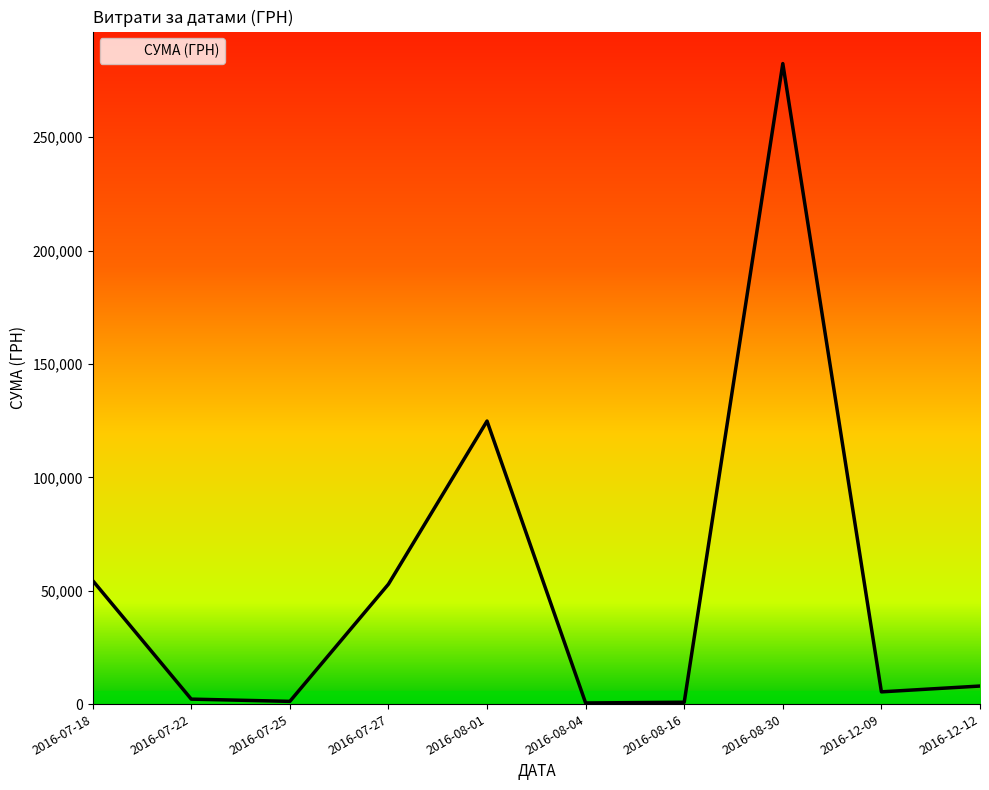

How many lines are shown in the chart?

1